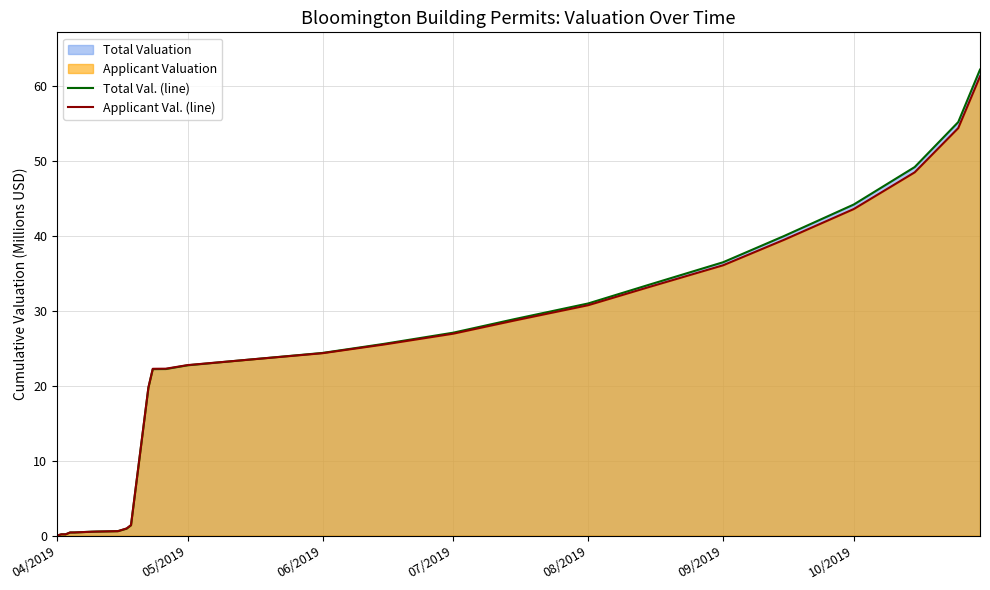

The value of Total Val. (line) at 05/2019 is 14.8. True or false?

False